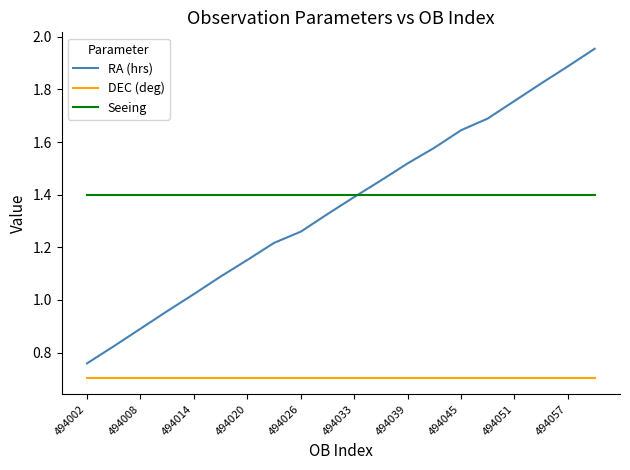

What is the minimum value for Seeing?

1.4